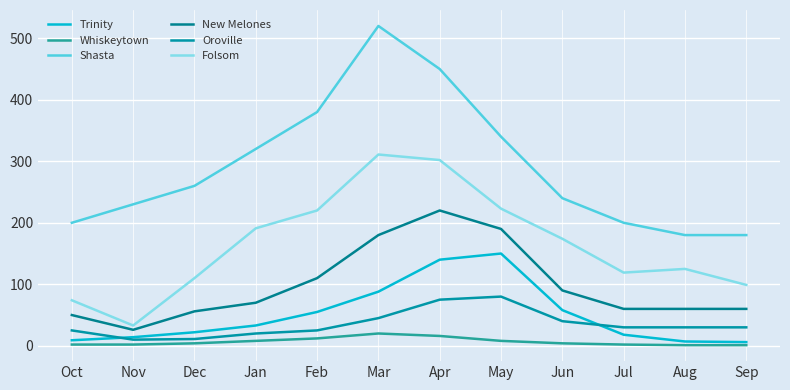

What value does the Trinity series have at Nov?

14